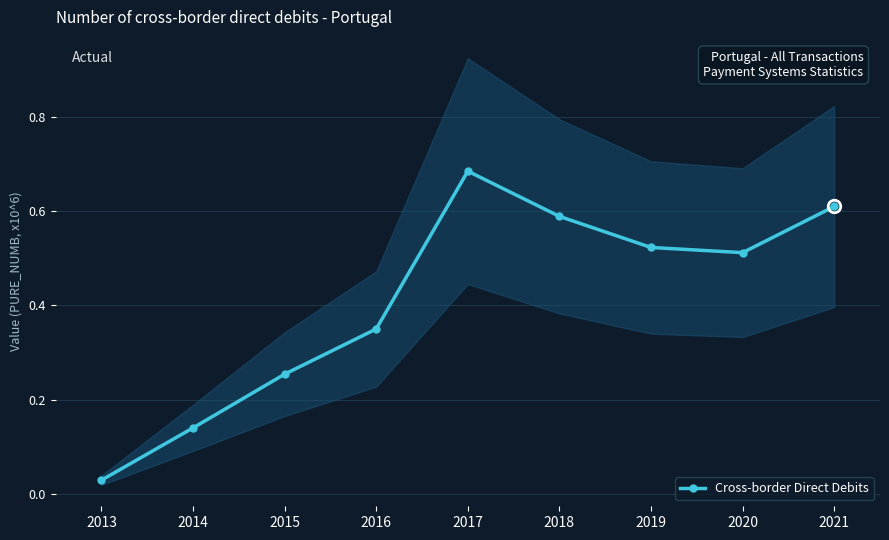

What is the change in value from 2018 to 2020?

-0.1